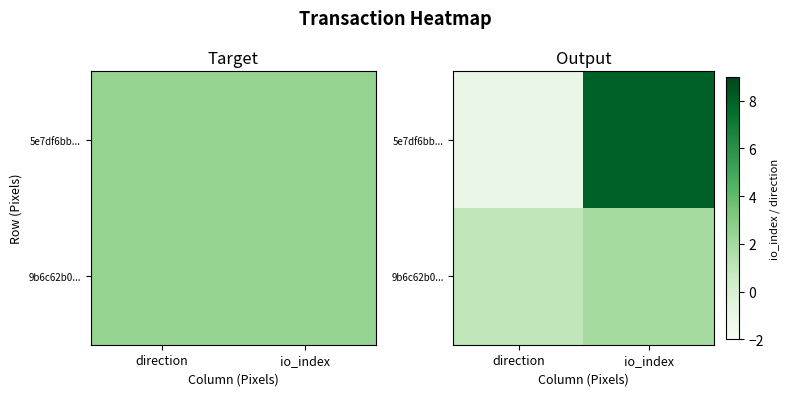

What is the difference between the maximum and minimum values in the 5e7df6bb... series?

9